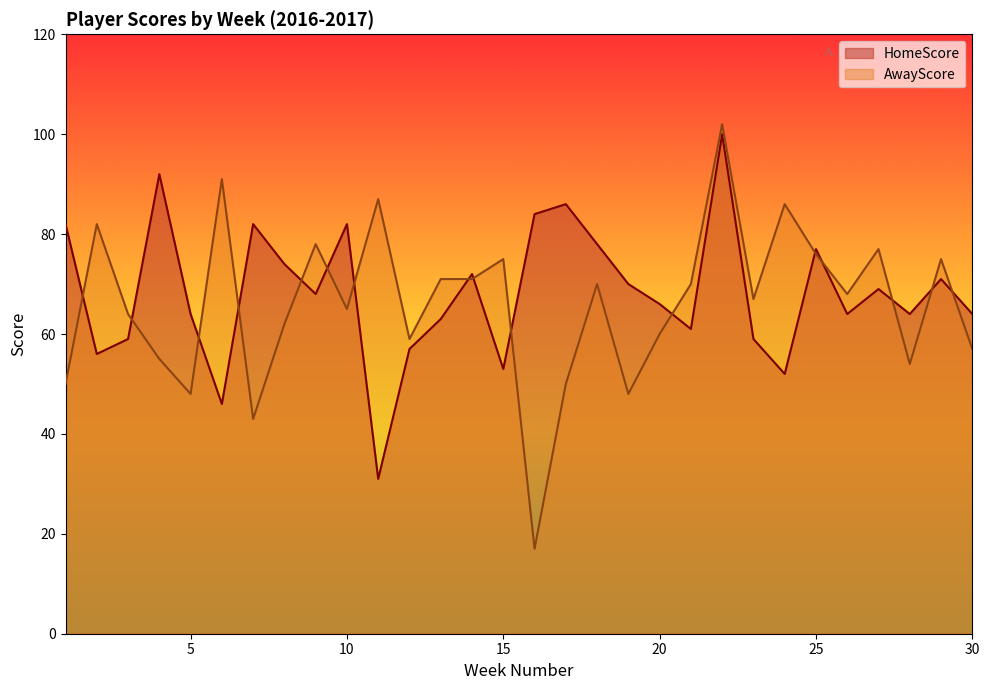

What is the average value of the AwayScore series?

66